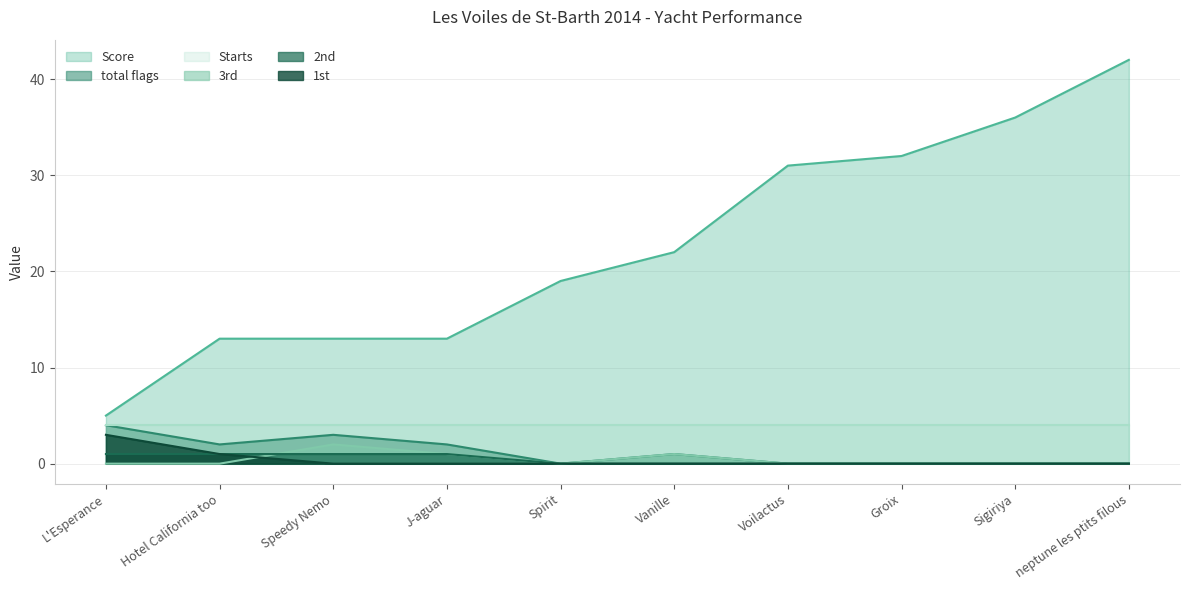

What is the highest value of the 2nd series?

1